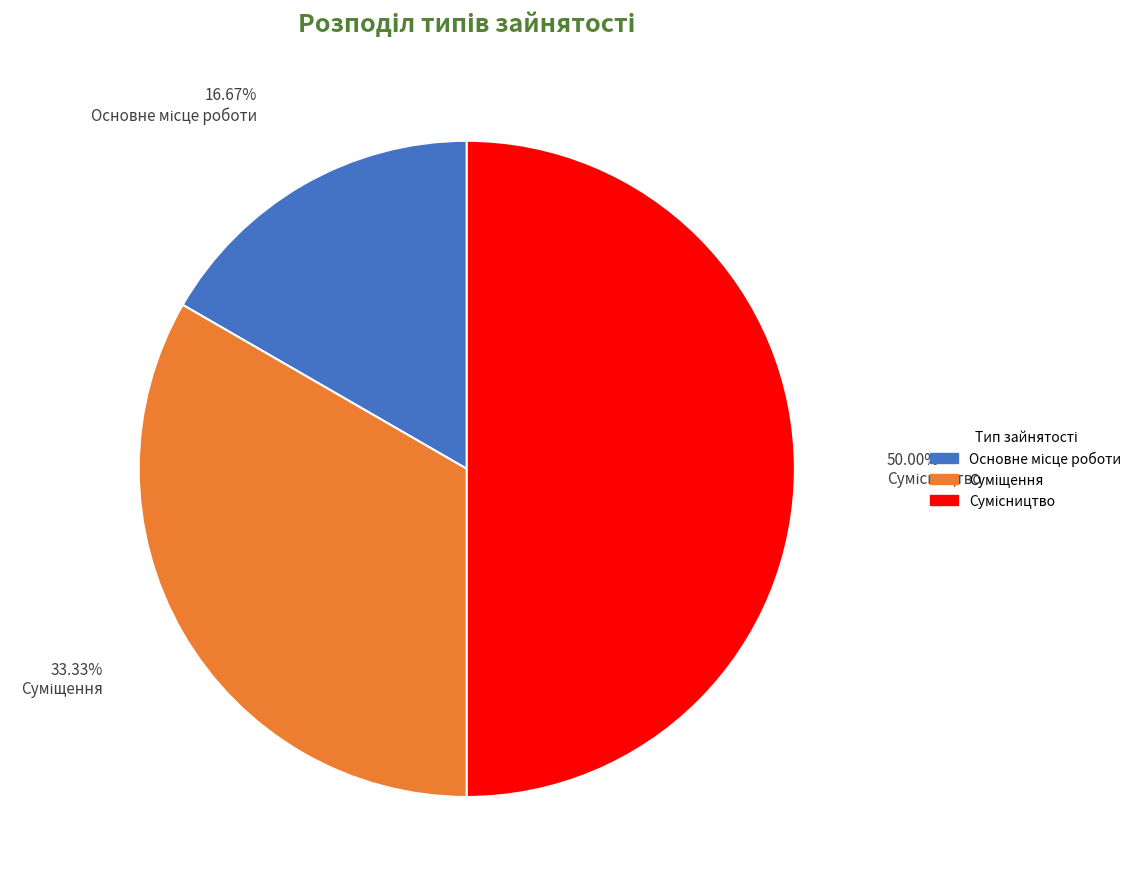

To the nearest percent, what is the difference between the largest and smallest slice percentages?

33%